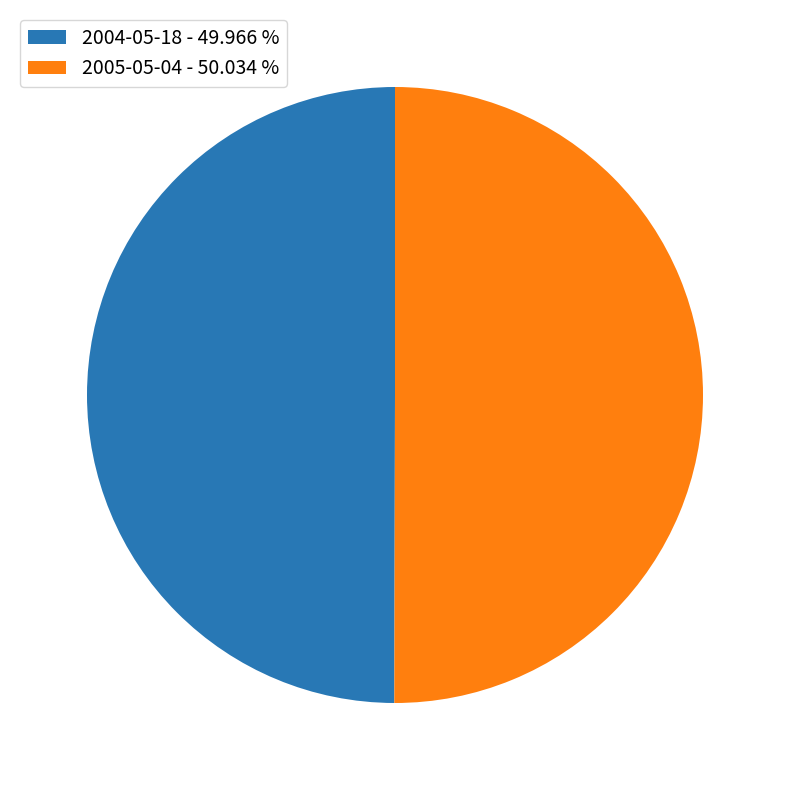

Is the sum of 2005-05-04 - 50.034 % and 2004-05-18 - 49.966 % greater than half?

Yes